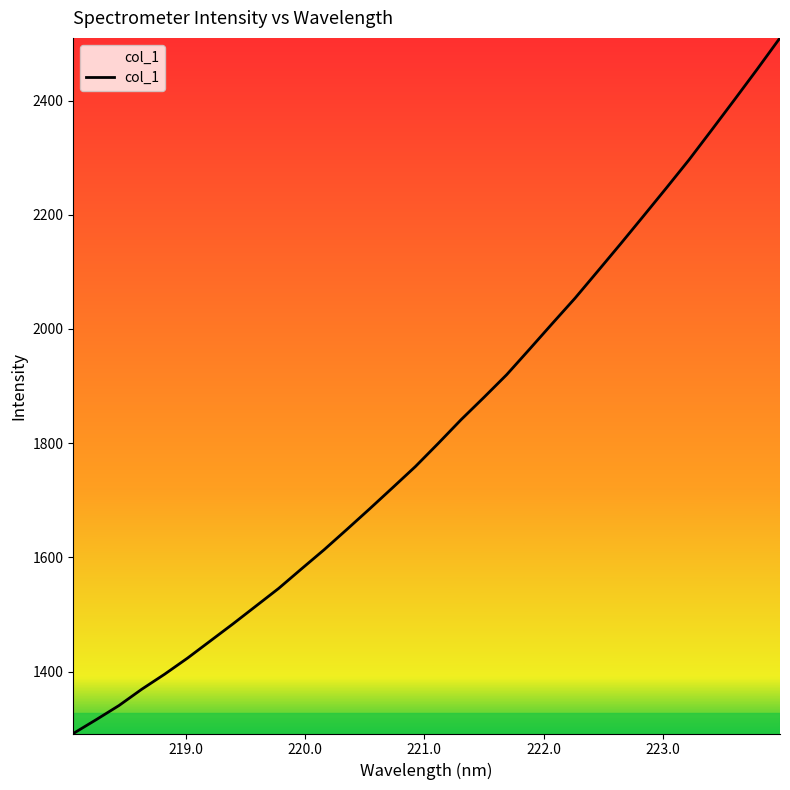

What is the smallest value displayed?

1291.6